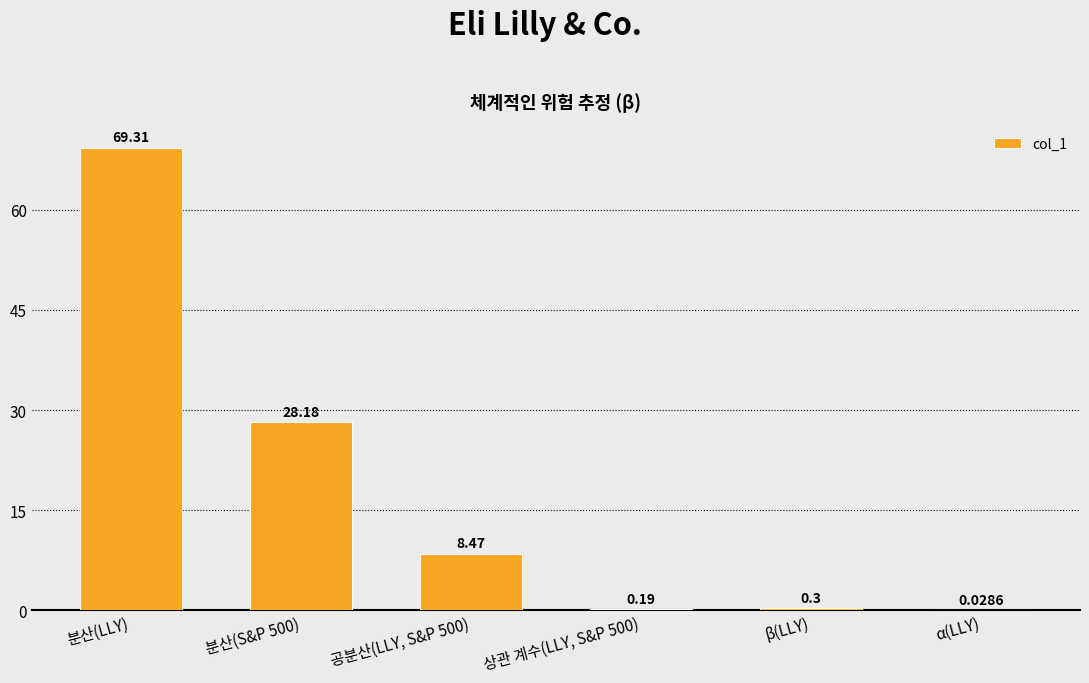

Where does the data first go above 8?

분산(LLY)